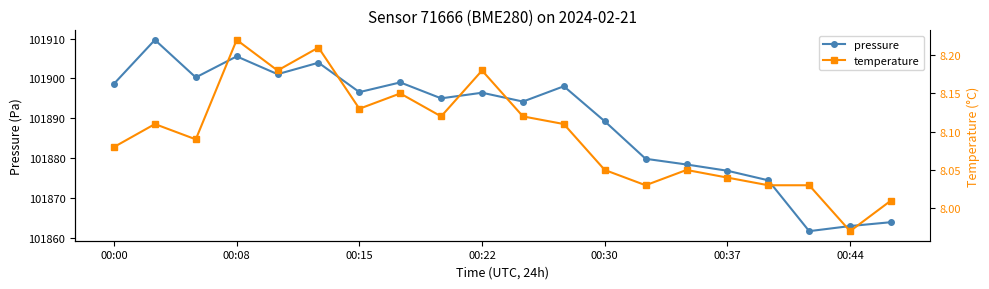

List the series in order of their peak value, highest first.

pressure, temperature